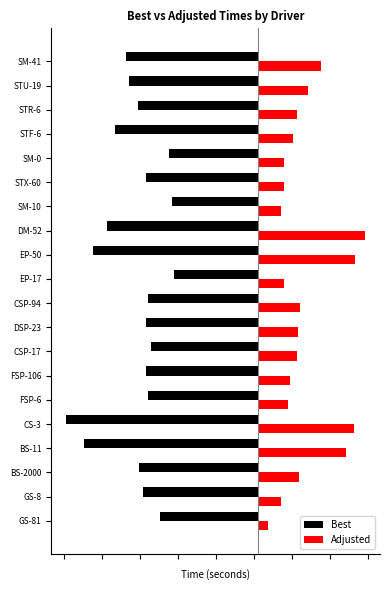

Reading left to right, list all the values displayed in this chart.

Best: -5.2	-6.1	-6.3	-9.2	-10.1	-5.8	-5.9	-5.7	-5.9	-5.8	-4.4	-8.7	-7.9	-4.5	-5.9	-4.7	-7.6	-6.3	-6.8	-6.9
Adjusted: 0.5	1.2	2.2	4.6	5.1	1.6	1.7	2.1	2.1	2.2	1.3	5.1	5.6	1.2	1.4	1.4	1.9	2.0	2.6	3.3